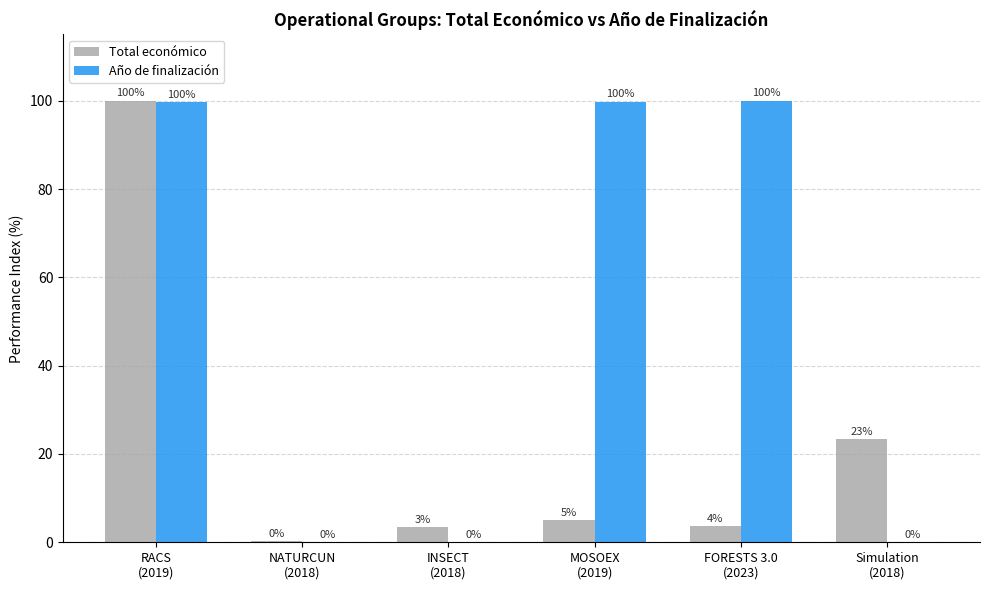

Which series has the largest total across all categories?

Año de finalización